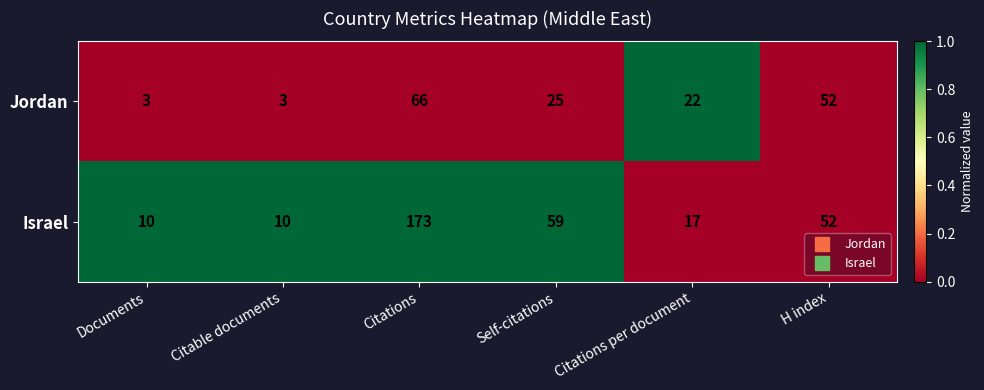

List the series in order of their peak value, highest first.

Israel, Jordan